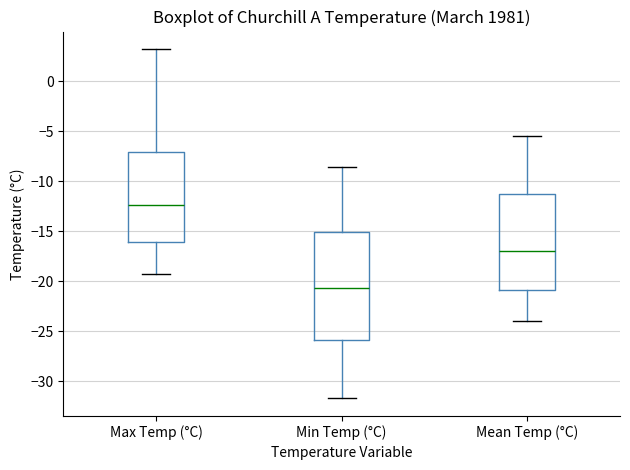

Which box's median line is the lowest?

Min Temp (°C)